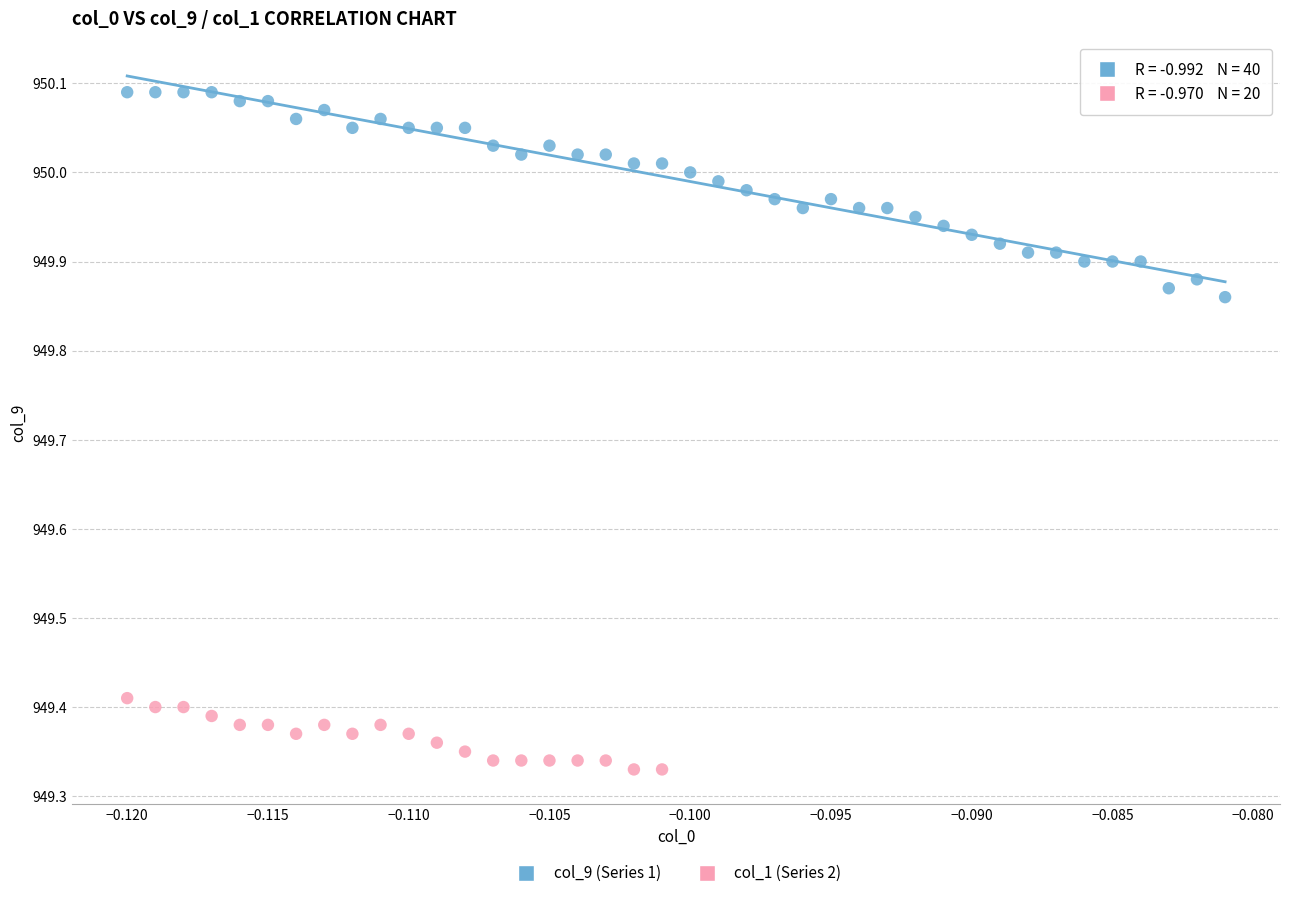

Which series contains the lowest Y value?

col_1 (Series 2)